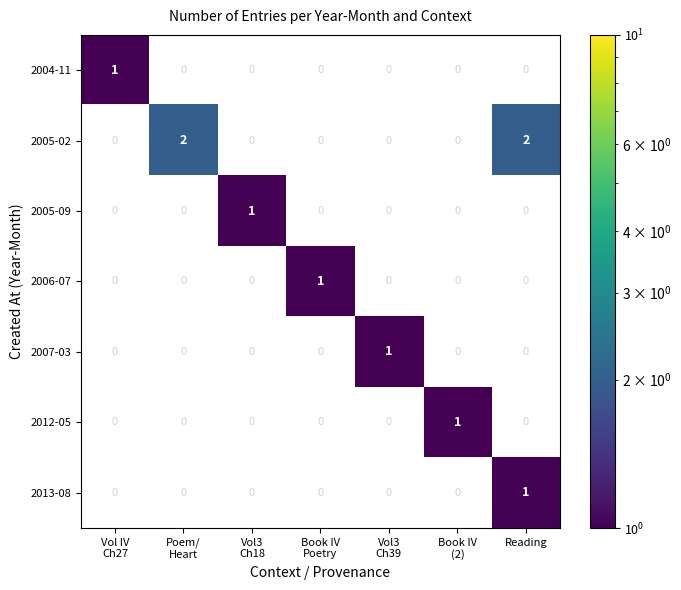

Is the value of 2006-07 at Vol IV Ch27 greater than the value of 2004-11 at Book IV Poetry?

No